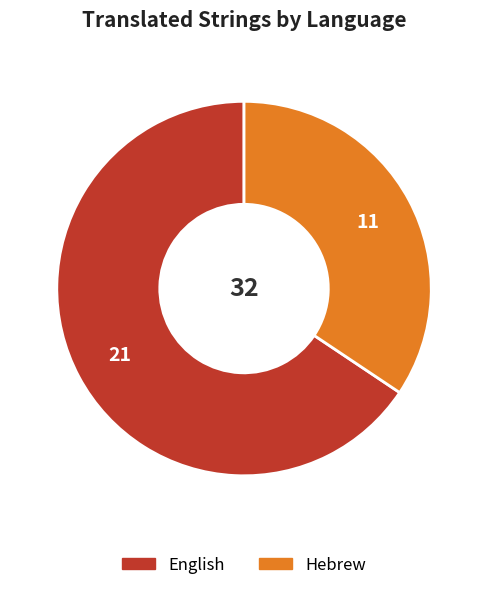

Which slice is the smallest?

Hebrew